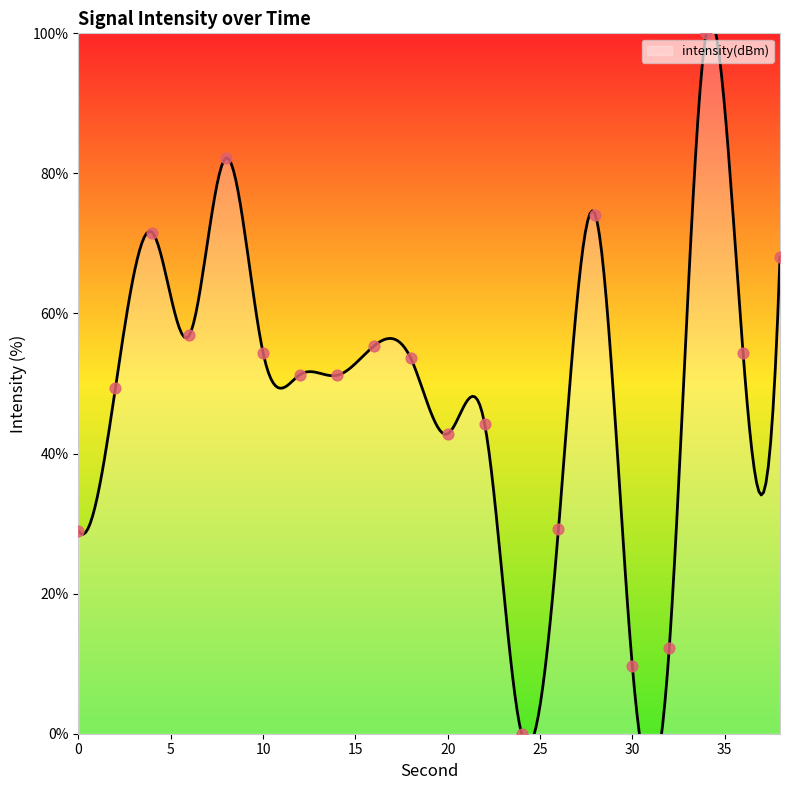

Approximately how many times larger is the value at 38 compared to 6?

1.2